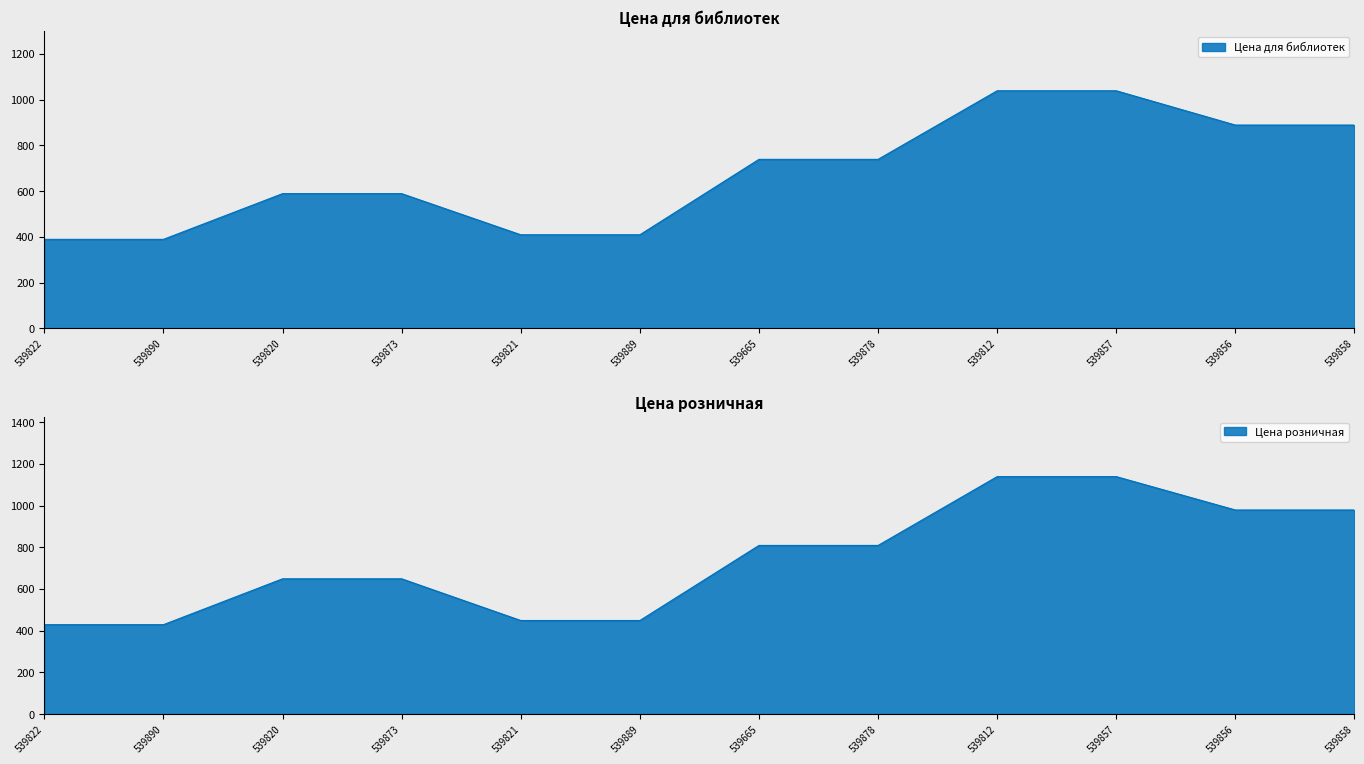

What is the difference between the second highest and second lowest values in the Цена для библиотек series?

650